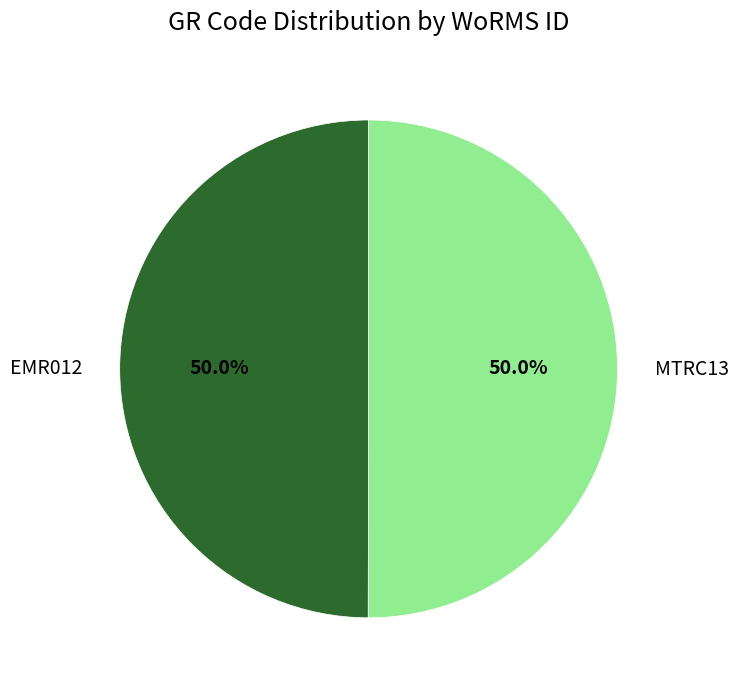

Combined, what portion of the pie is EMR012 and MTRC13?

100.0%